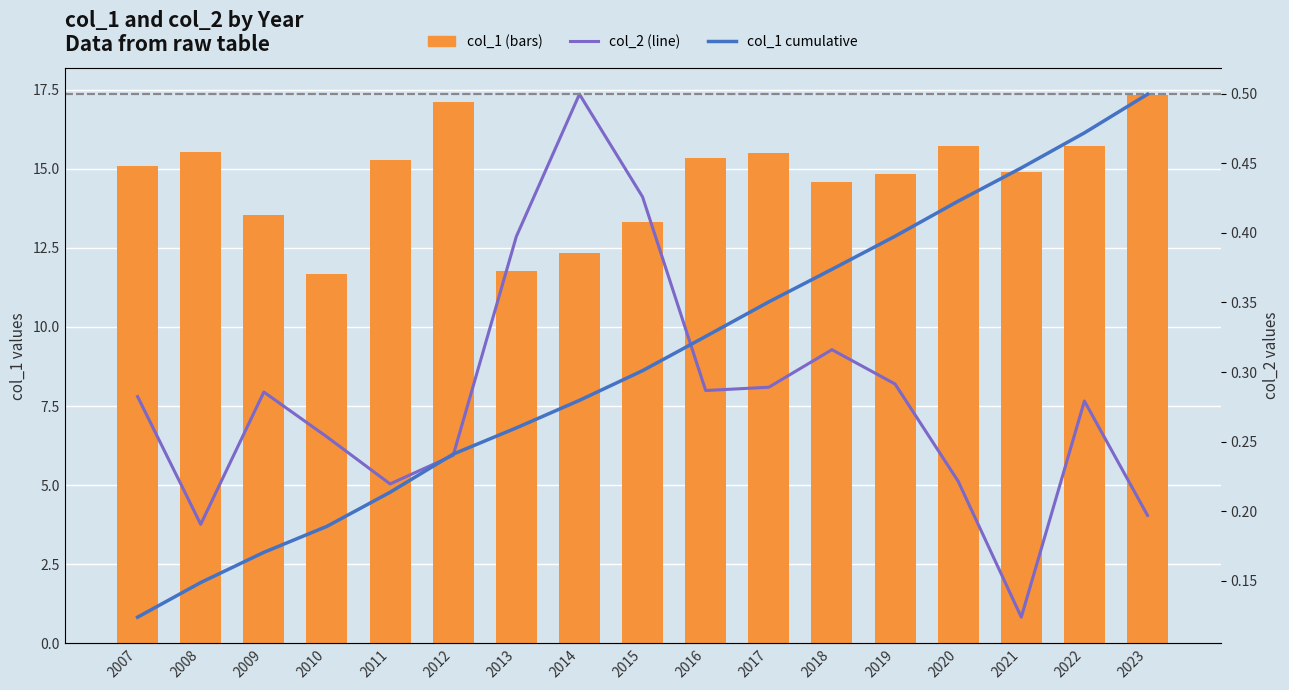

How many data points in col_1 cumulative are above 125?

9